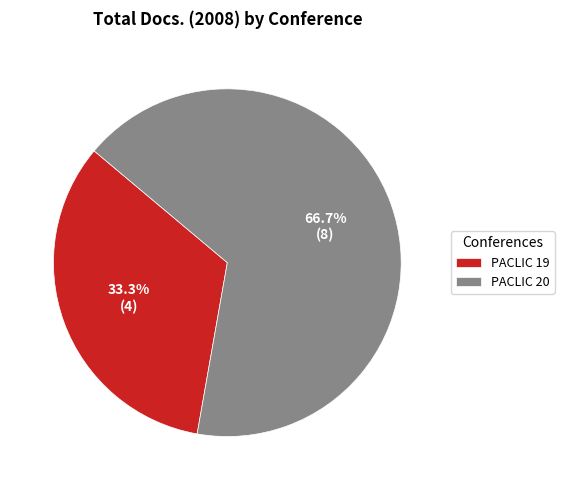

What is the largest slice in the pie chart?

PACLIC 20